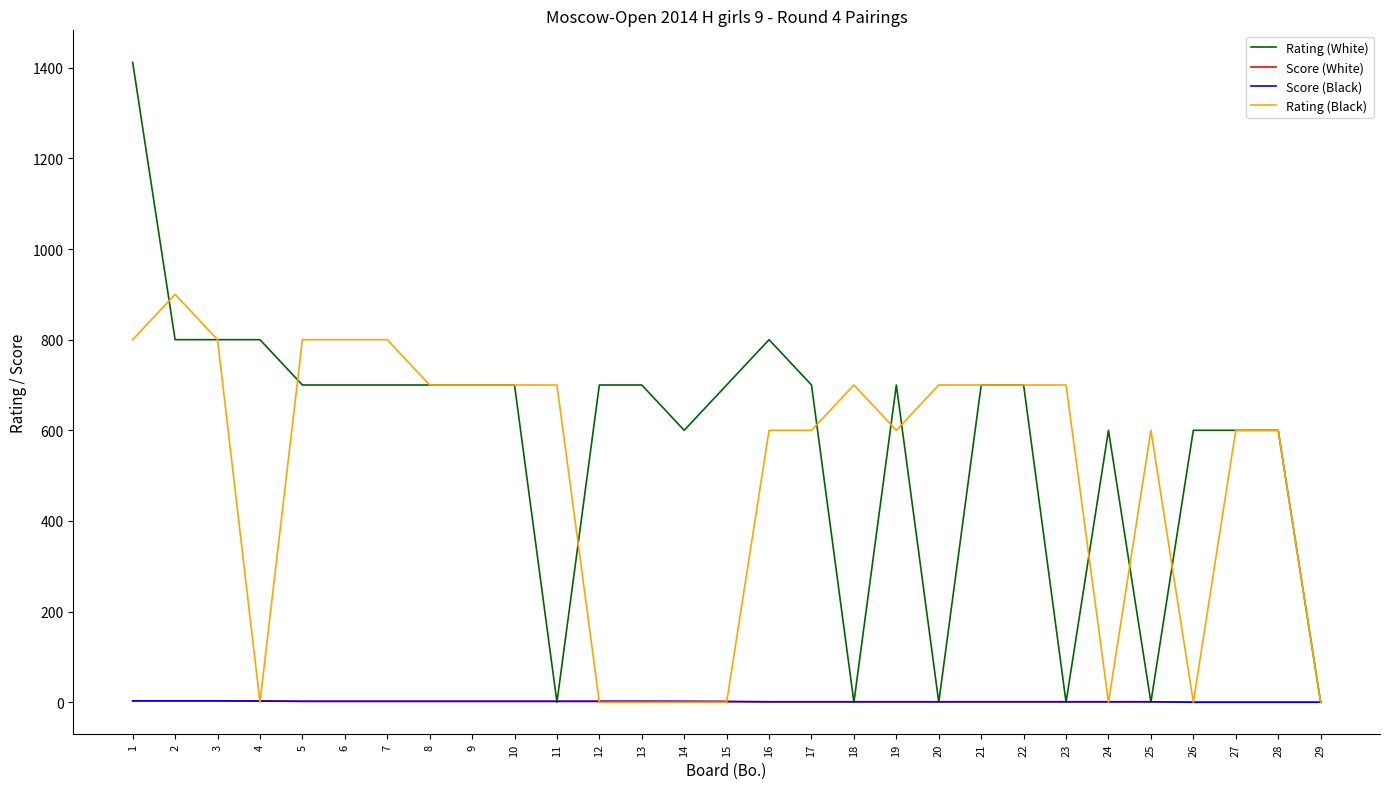

True or false: Rating (Black) has more than 1 interior local peaks.

True